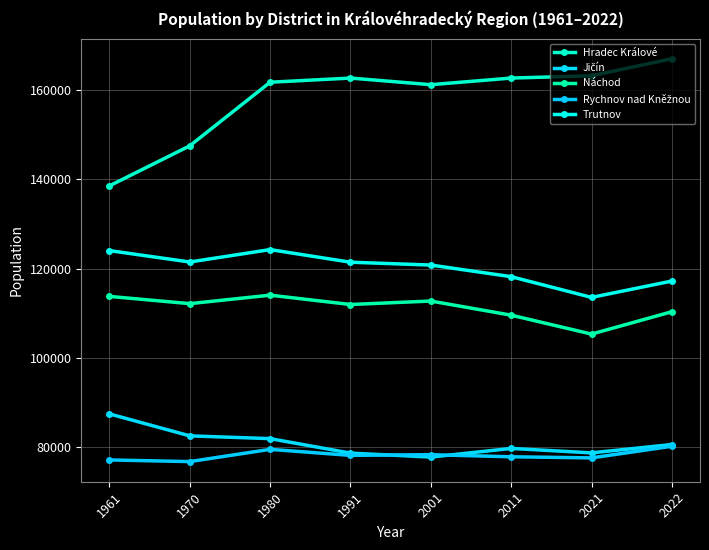

Where does the Rychnov nad Kněžnou series first go above 78144?

1980